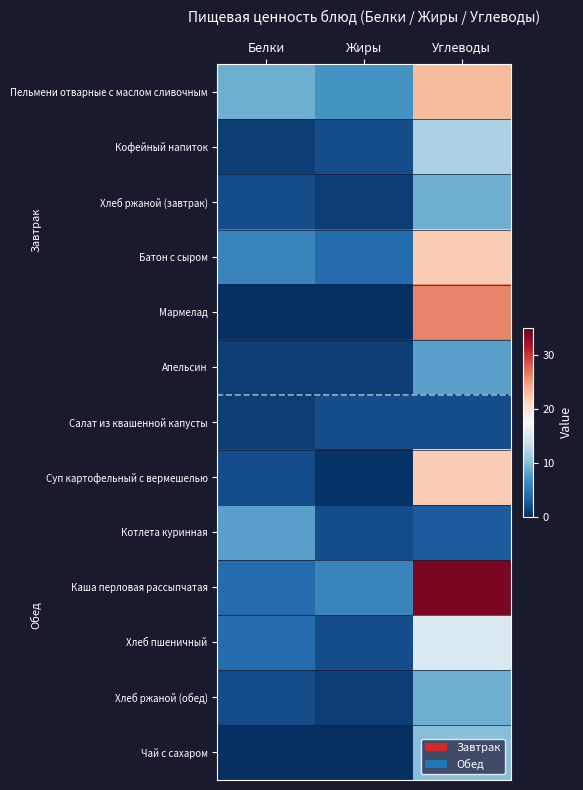

Reading left to right, list all the values displayed in this chart.

Пельмени отварные с маслом сливочным: Белки=9.0	Жиры=7.0	Углеводы=23.0
Кофейный напиток: Белки=1.0	Жиры=2.0	Углеводы=12.0
Хлеб ржаной (завтрак): Белки=2.0	Жиры=1.0	Углеводы=9.0
Батон с сыром: Белки=6.0	Жиры=4.0	Углеводы=22.0
Мармелад: Белки=0.0	Жиры=0.0	Углеводы=26.0
Апельсин: Белки=1.0	Жиры=1.0	Углеводы=8.0
Салат из квашенной капусты: Белки=1.0	Жиры=2.0	Углеводы=2.0
Суп картофельный с вермешелью: Белки=2.0	Жиры=0.3	Углеводы=22.0
Котлета куринная: Белки=8.0	Жиры=2.0	Углеводы=3.0
Каша перловая рассыпчатая: Белки=4.0	Жиры=6.0	Углеводы=34.0
Хлеб пшеничный: Белки=4.0	Жиры=2.0	Углеводы=15.0
Хлеб ржаной (обед): Белки=2.0	Жиры=1.0	Углеводы=9.0
Чай с сахаром: Белки=0.0	Жиры=0.0	Углеводы=10.0